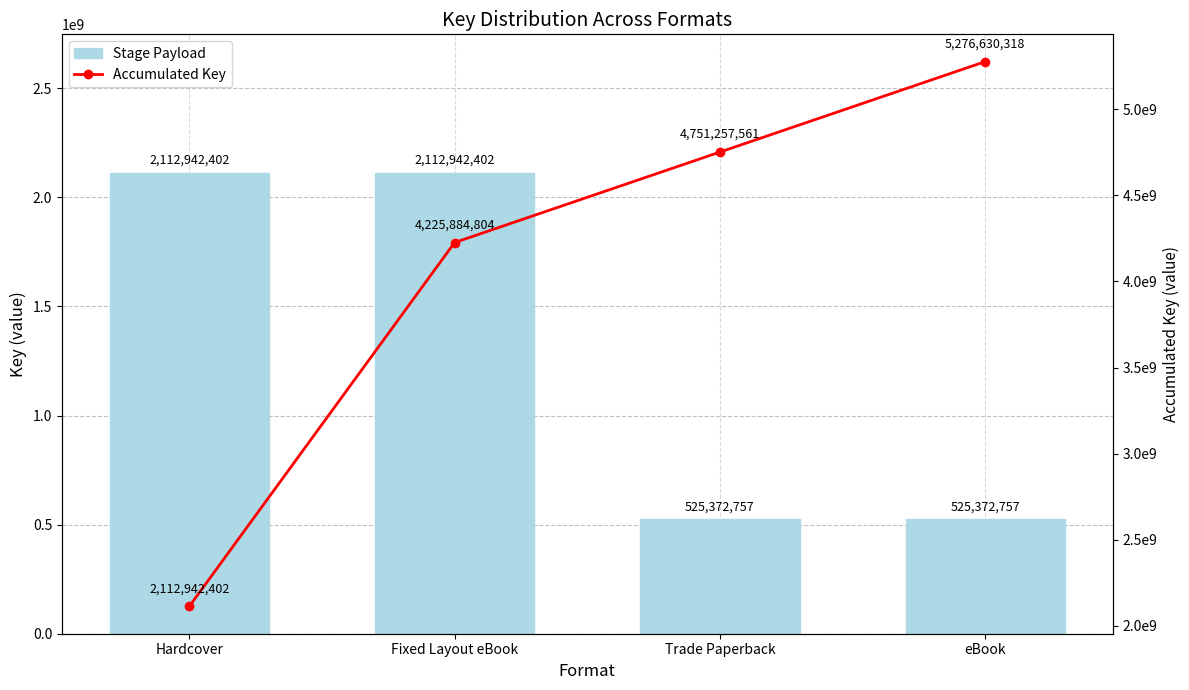

What position from the left is eBook?

4